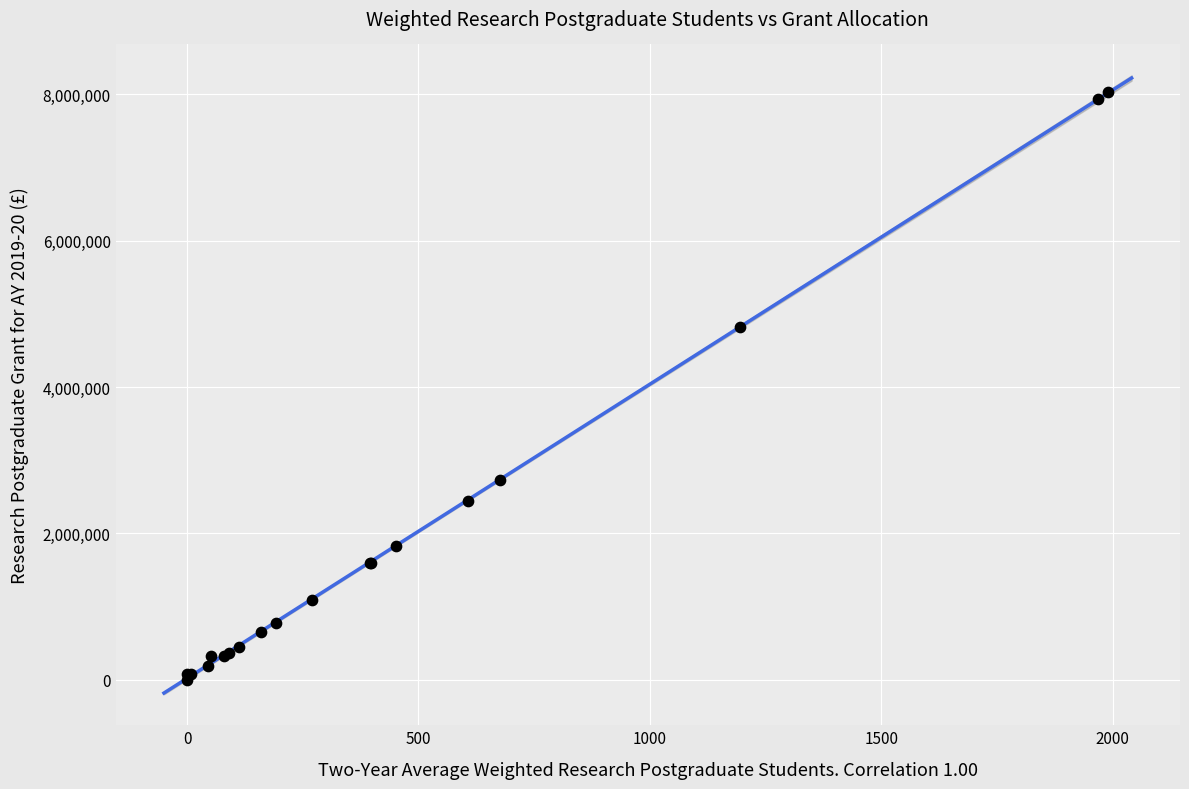

What Y value in the scatter plot is closest to 4016000?

4824000